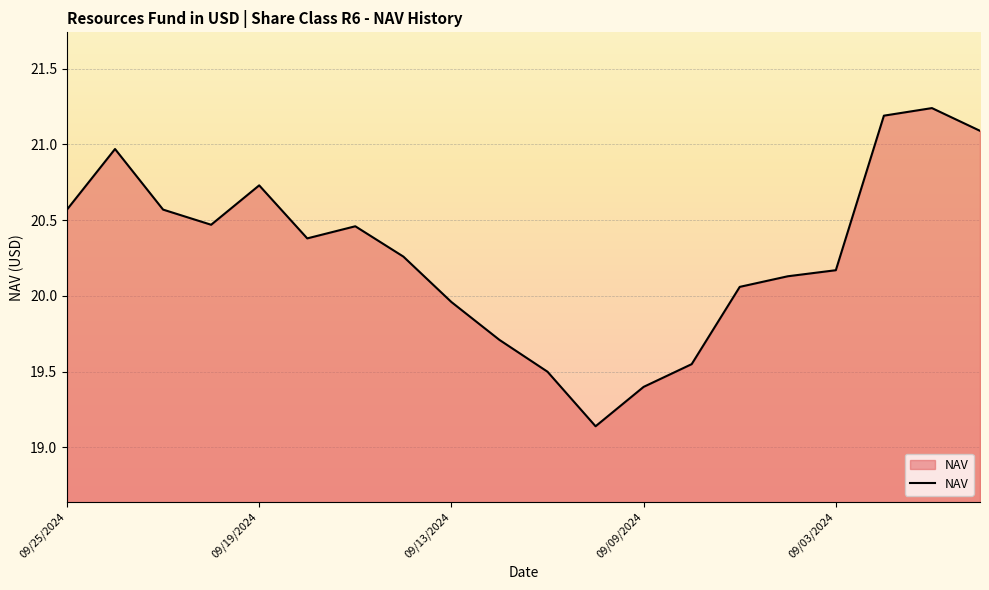

What is the difference between the maximum and minimum values?

2.1